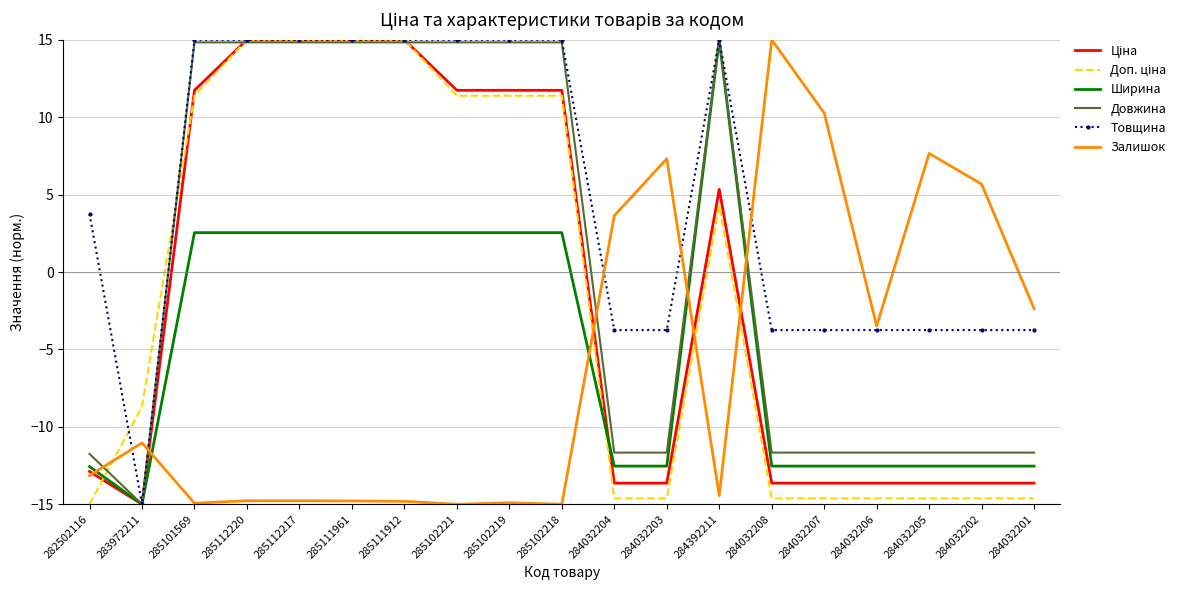

Is it true that Залишок equals 3.8 at 284032205?

False